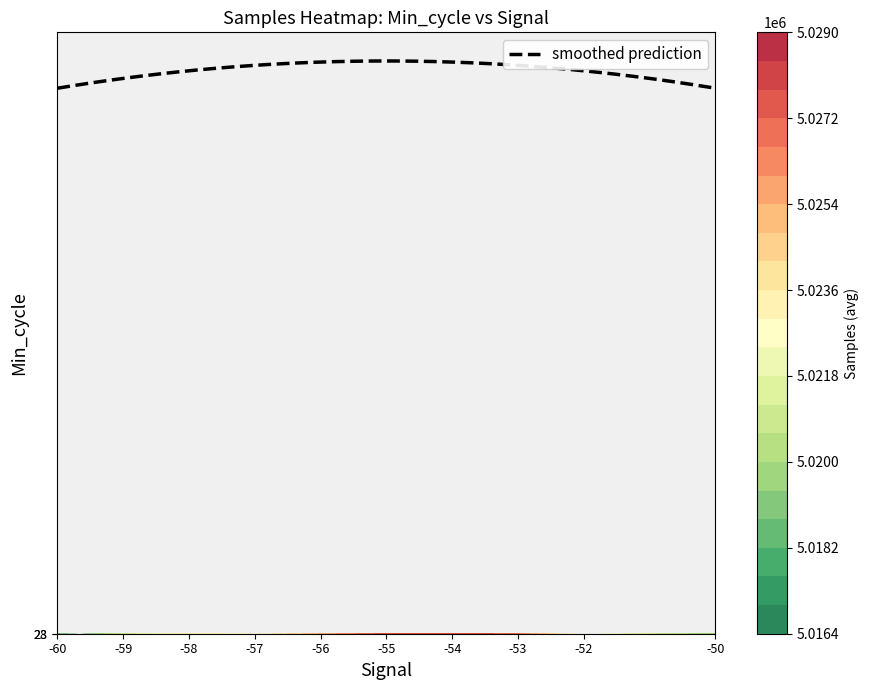

Is it true that row_vals equals 12 at 32?

False